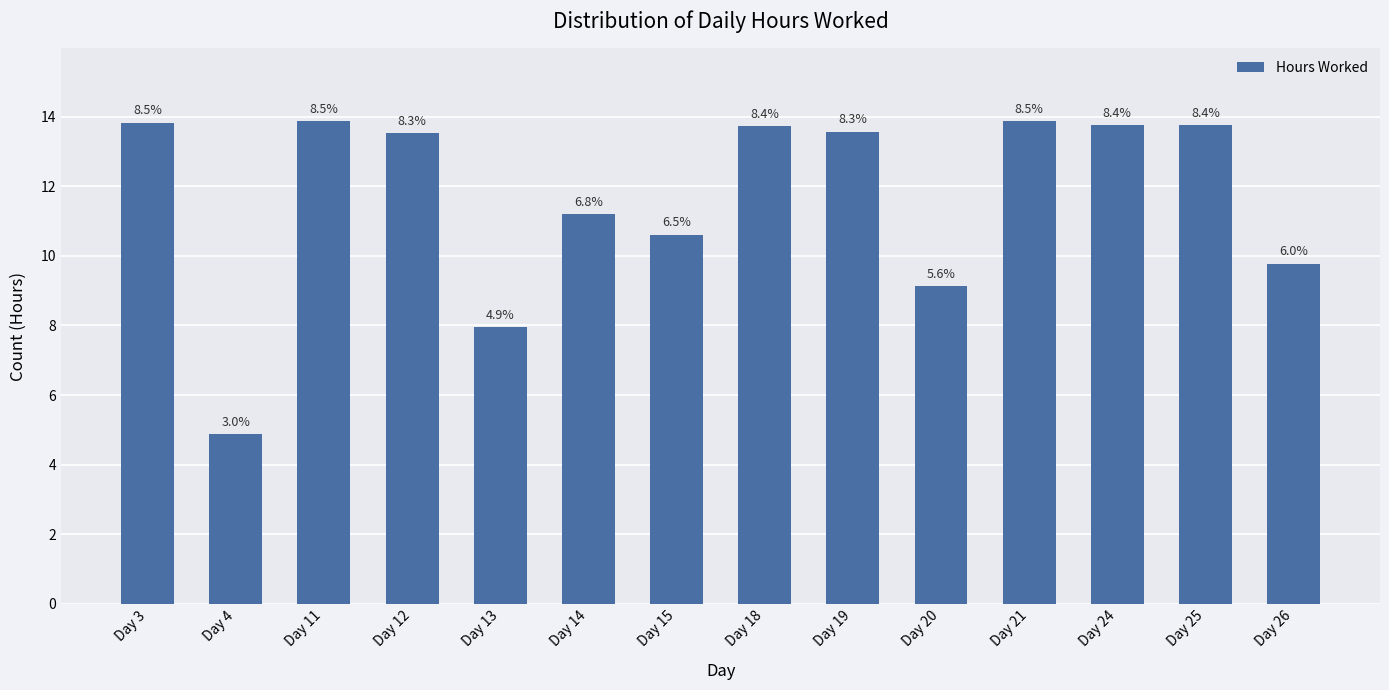

How many bars are there in total?

14